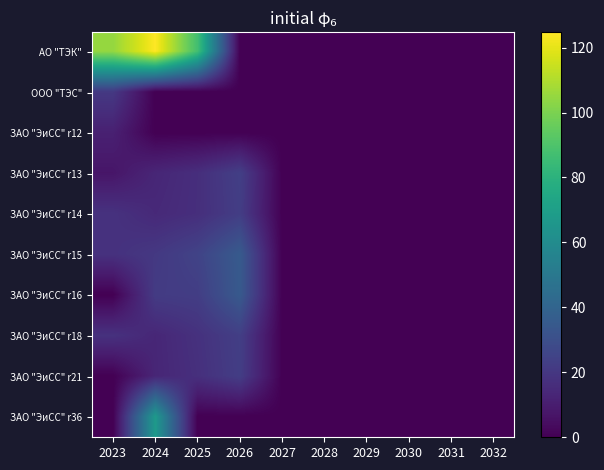

Which series has the widest spread of values?

АО "ТЭК"